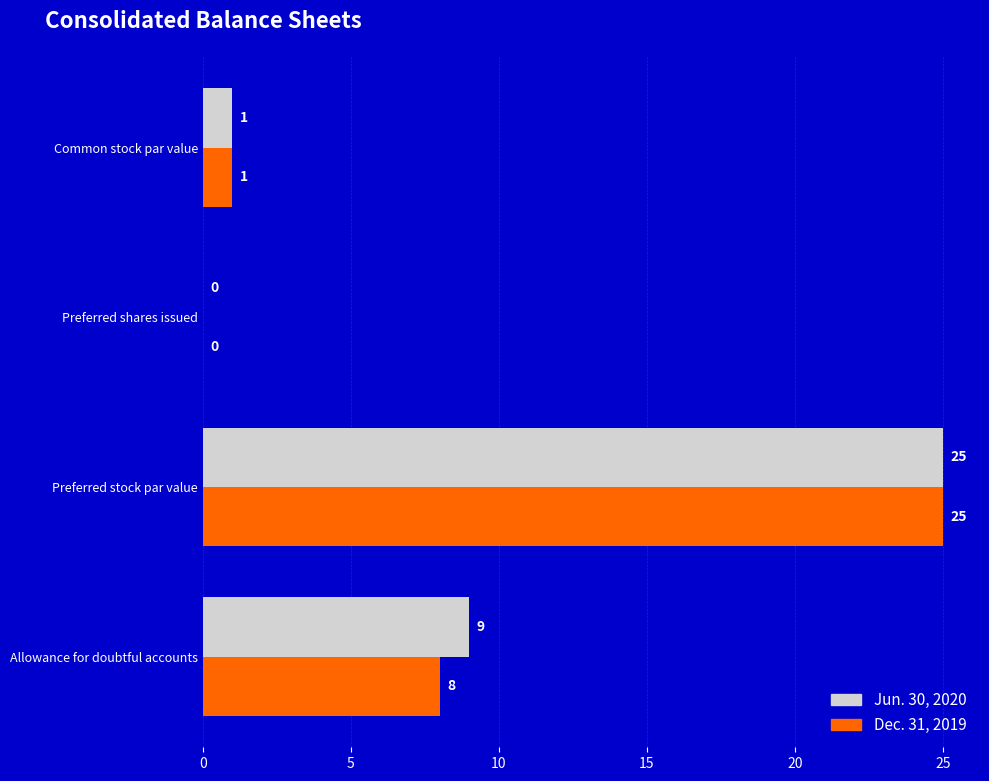

Which series has the largest total across all categories?

Jun. 30, 2020